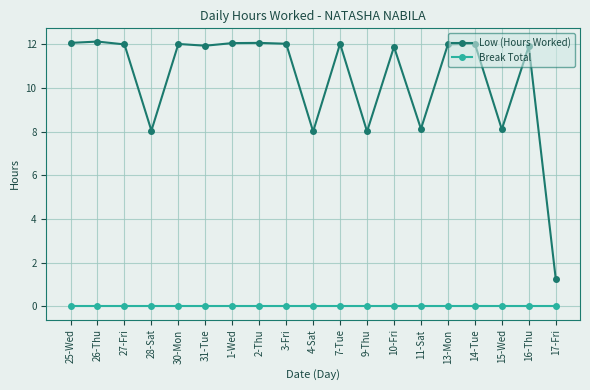

Which series has the widest spread of values?

Low (Hours Worked)